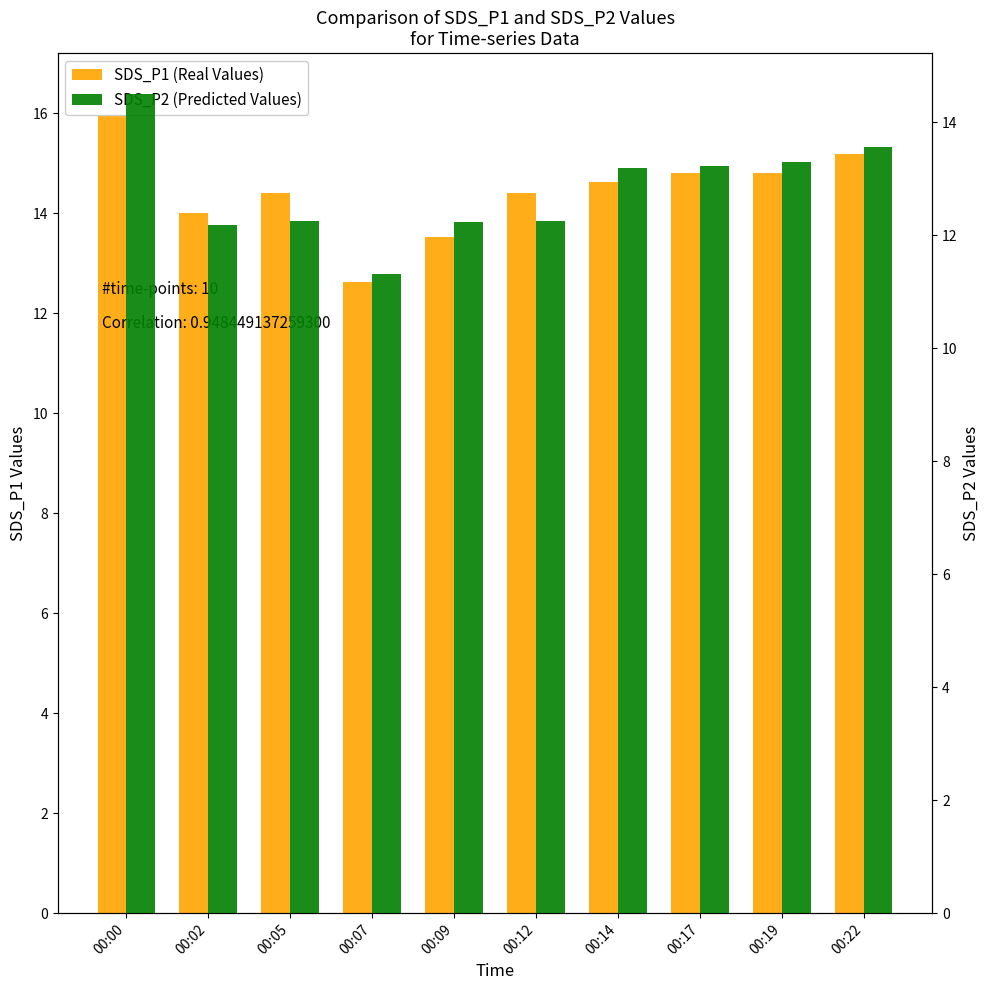

At how many categories does at least one series exceed 13?

9